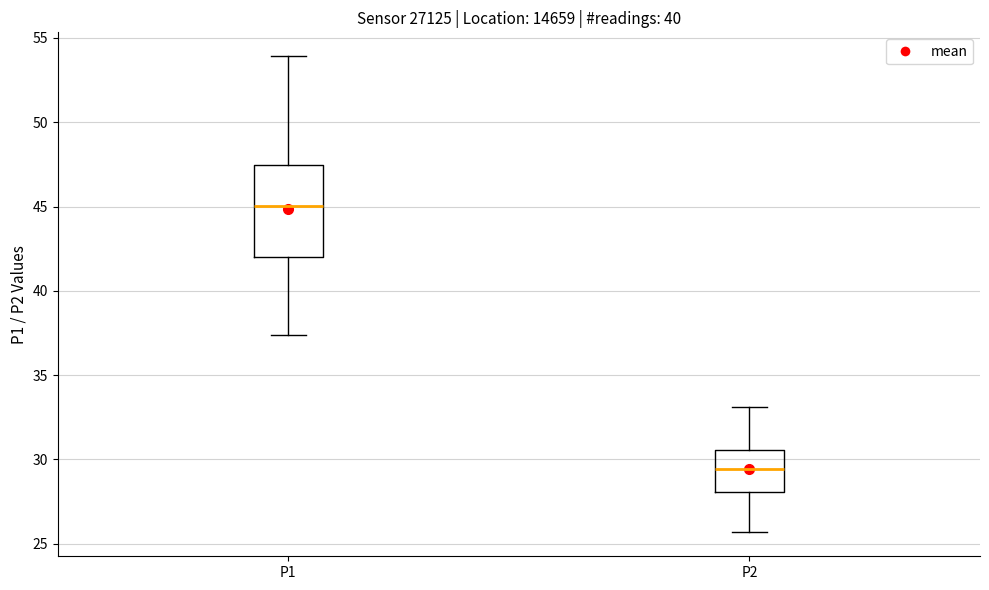

Which box's median line is the highest?

P1